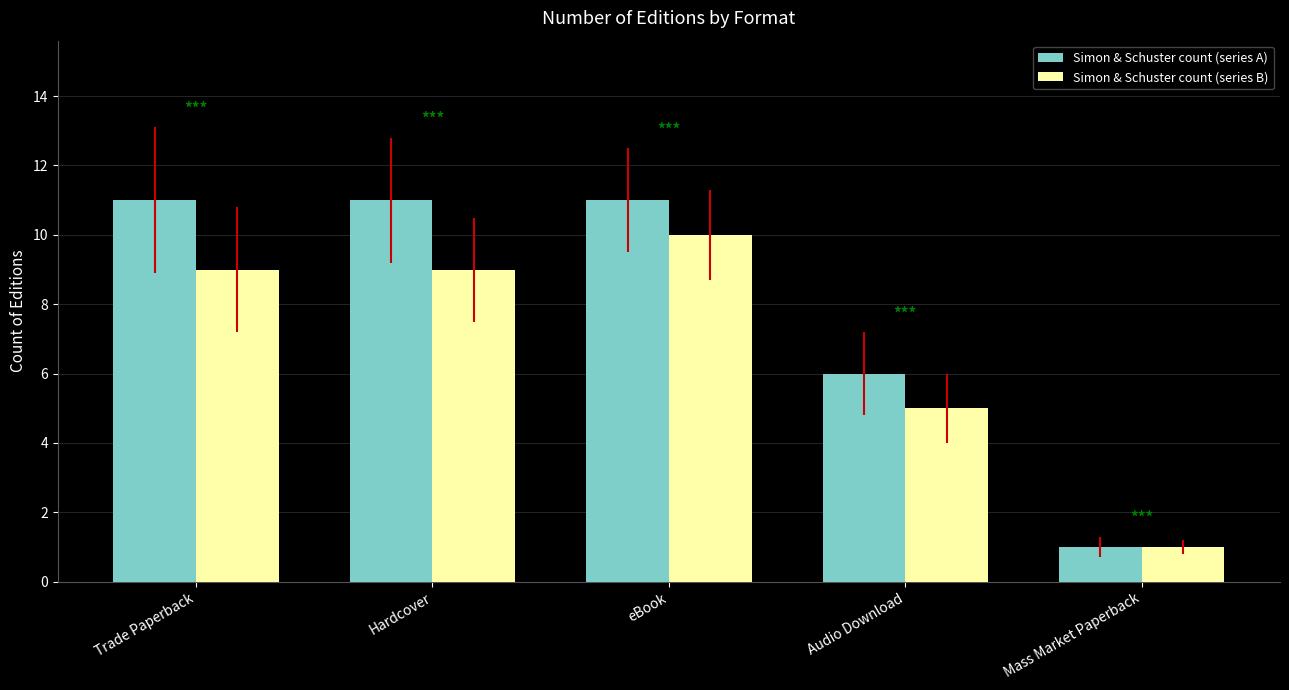

How many data points in Simon & Schuster count (series B) are less than 9?

2